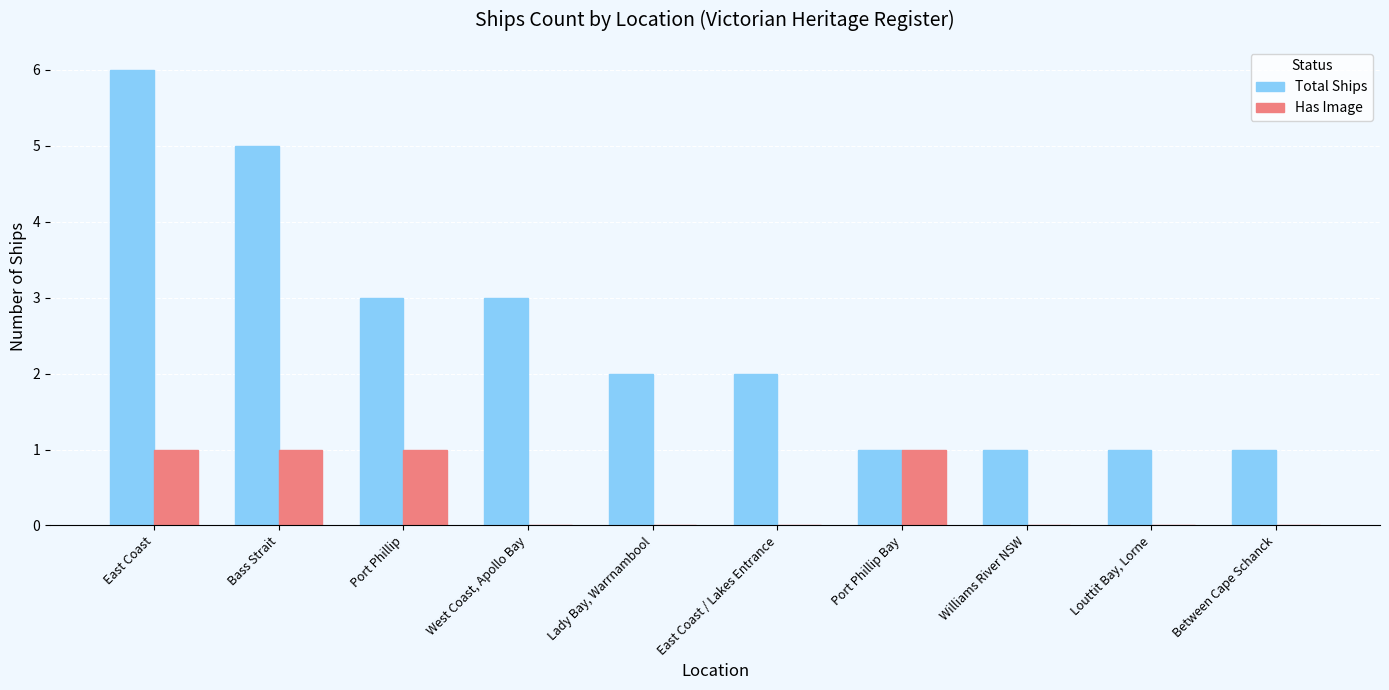

Is the value of Total Ships at East Coast greater than the value of Has Image at East Coast / Lakes Entrance?

Yes